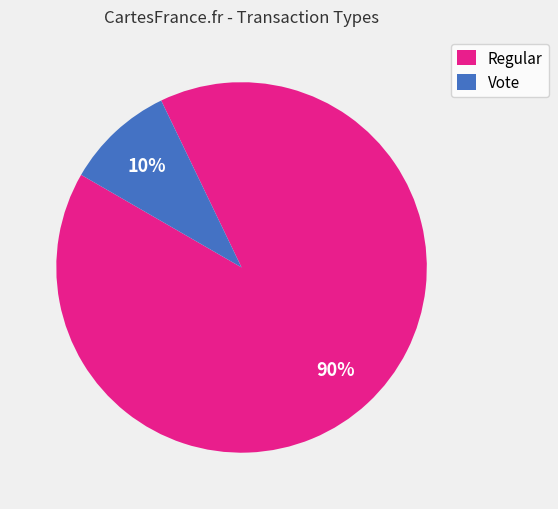

How many slices are in this pie chart?

2